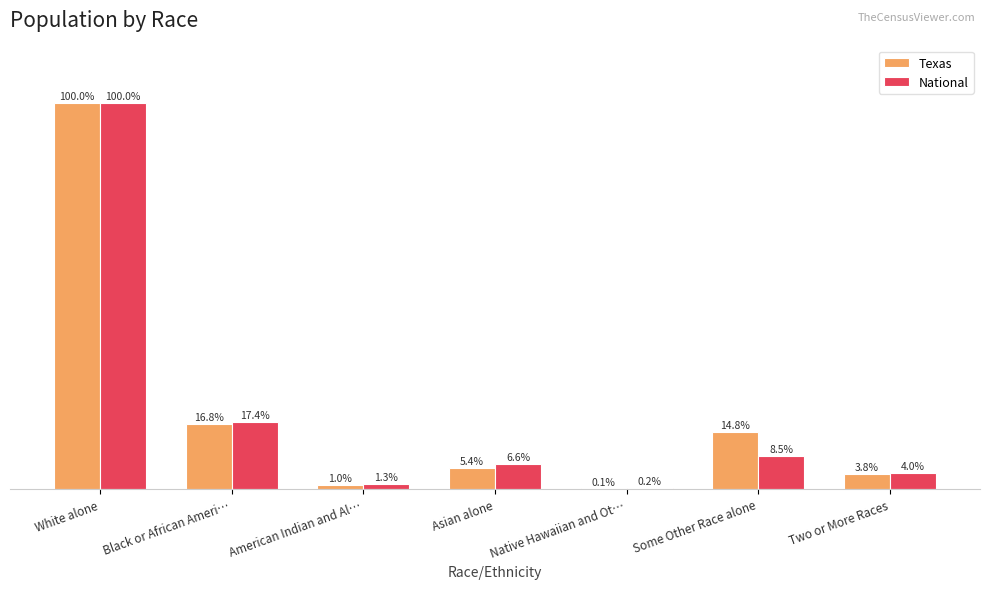

Which category has the highest value across all series?

White alone